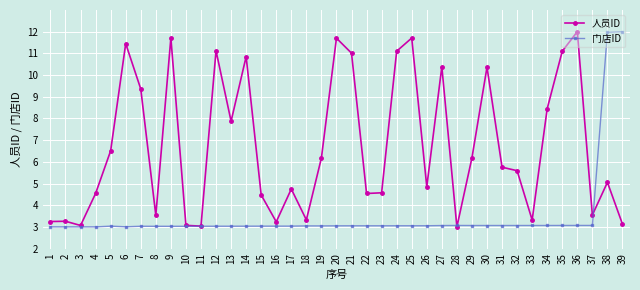

At which label is 人员ID closest to 7?

5